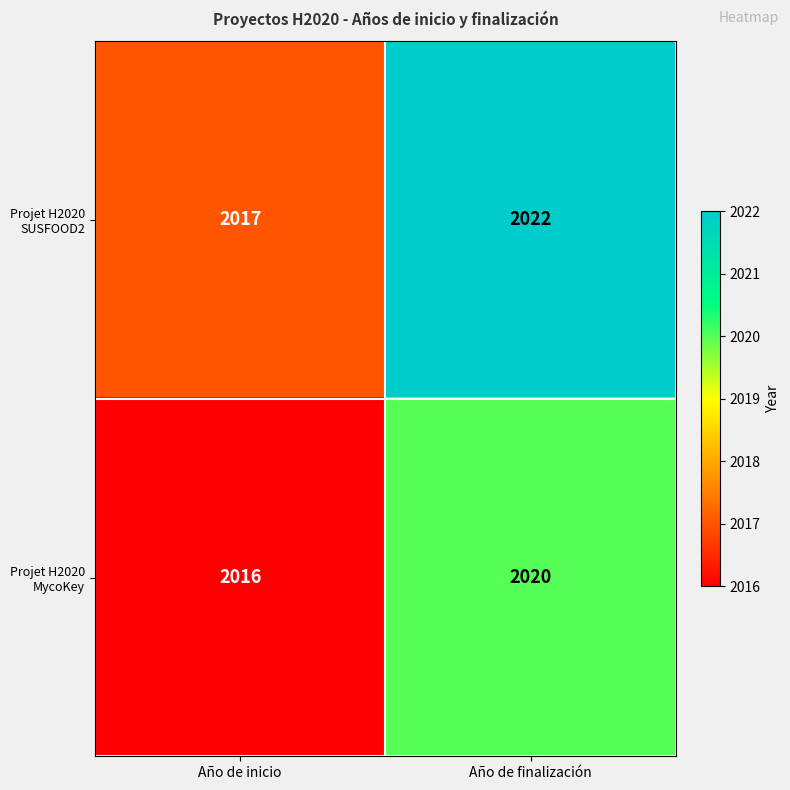

The value of Projet H2020 MycoKey at Año de finalización is 2020. True or false?

True